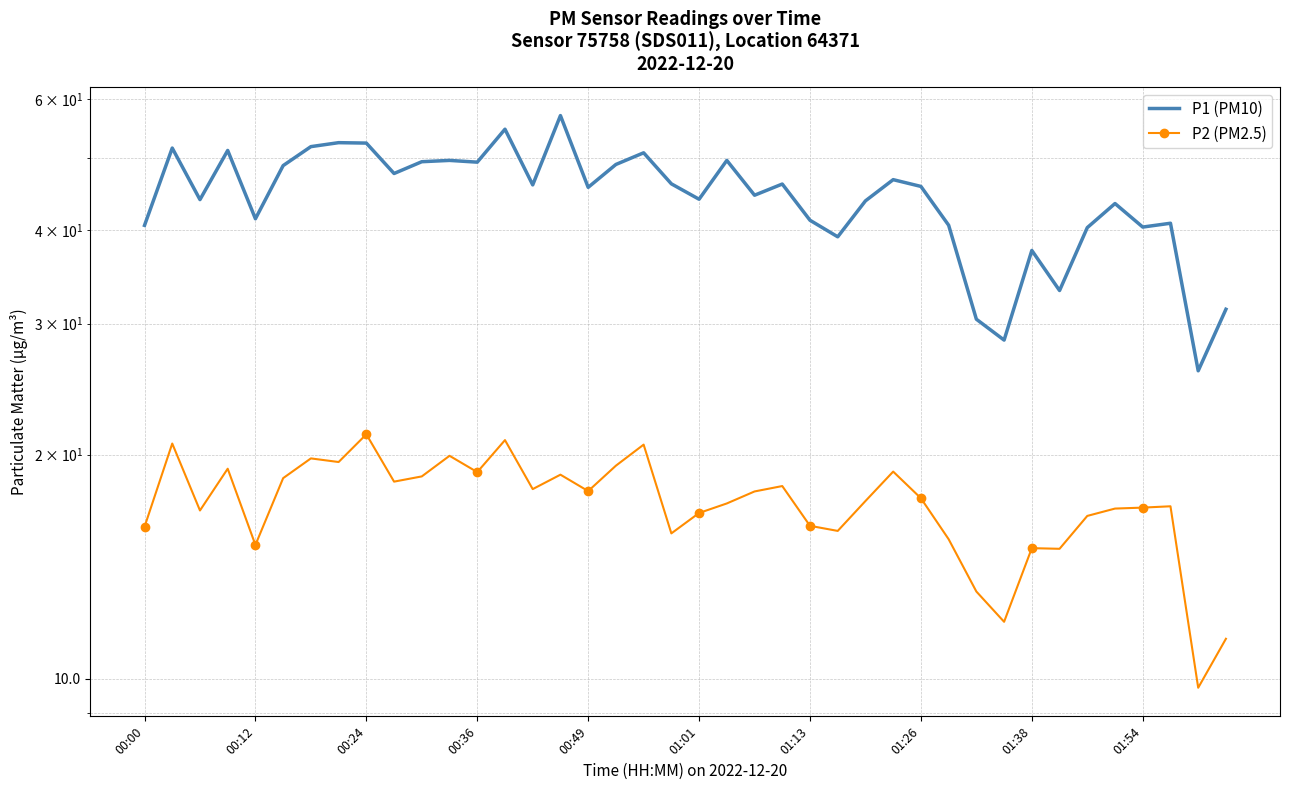

At 01:54, list the series in order from largest to smallest.

P1 (PM10), P2 (PM2.5)